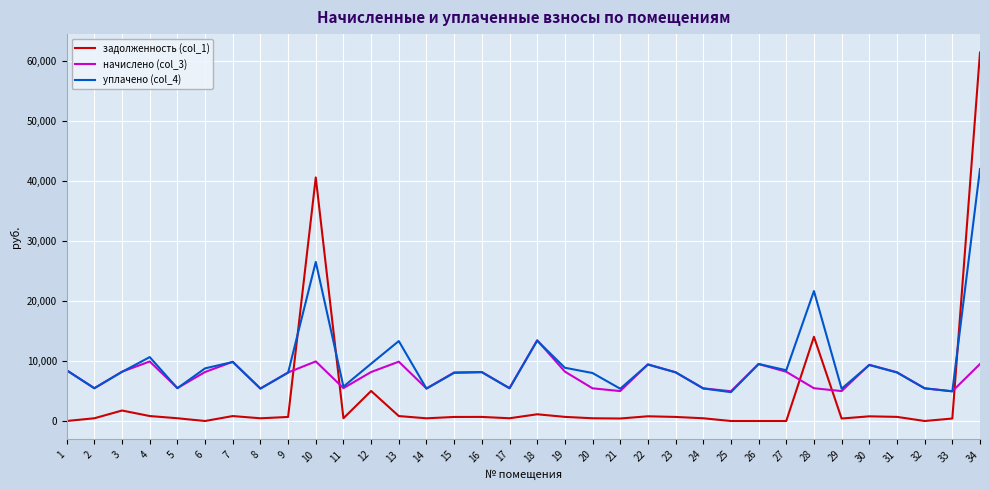

What is the lowest value of the начислено (col_3) series?

4951.4